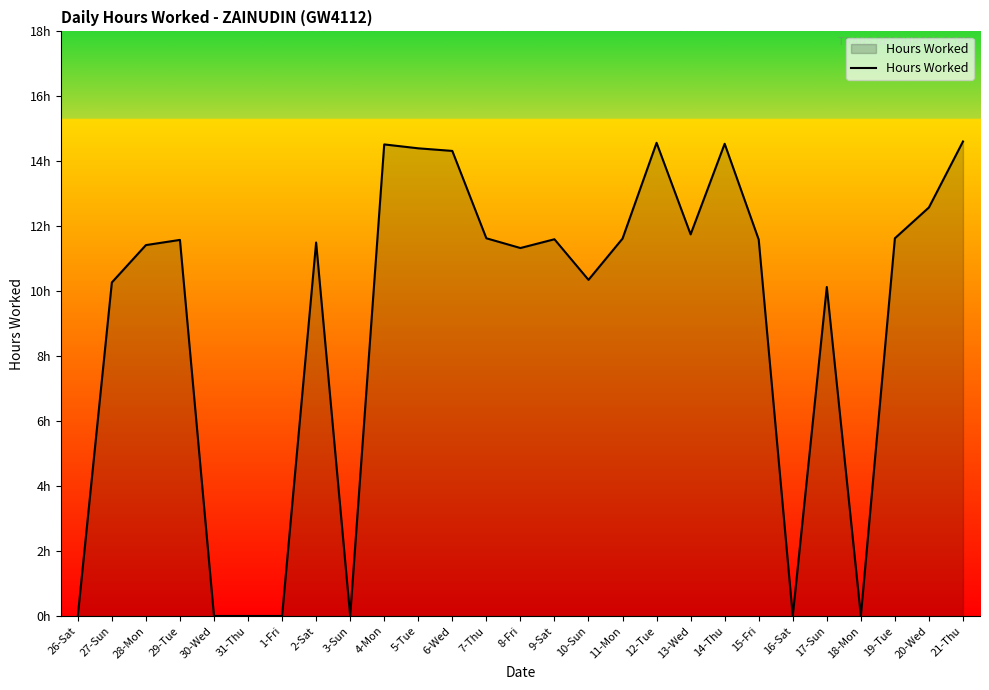

Reading right to left, transcribe all the data shown in this chart.

21-Thu=14.6	20-Wed=12.6	19-Tue=11.6	18-Mon=0.0	17-Sun=10.1	16-Sat=0.0	15-Fri=11.6	14-Thu=14.5	13-Wed=11.8	12-Tue=14.6	11-Mon=11.6	10-Sun=10.3	9-Sat=11.6	8-Fri=11.3	7-Thu=11.6	6-Wed=14.3	5-Tue=14.4	4-Mon=14.5	3-Sun=0.0	2-Sat=11.5	1-Fri=0.0	31-Thu=0.0	30-Wed=0.0	29-Tue=11.6	28-Mon=11.4	27-Sun=10.3	26-Sat=0.0